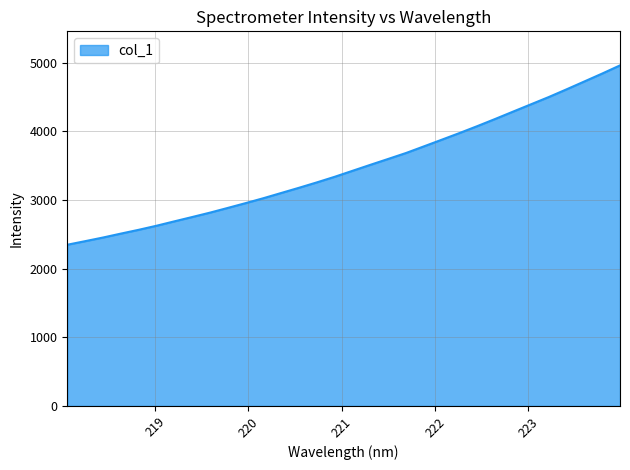

What is the difference between the maximum and minimum values?

2612.2